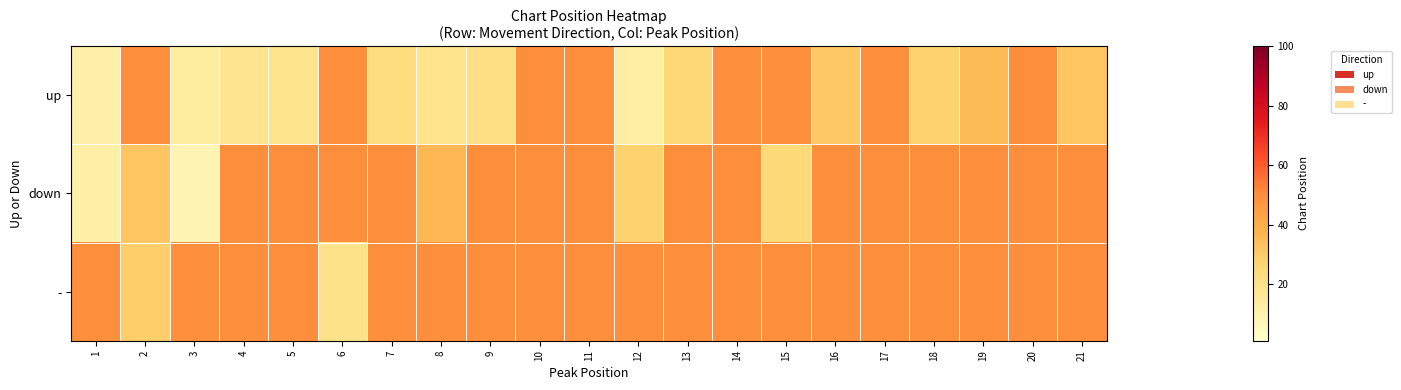

Which series changed the most between 10 and 15?

down